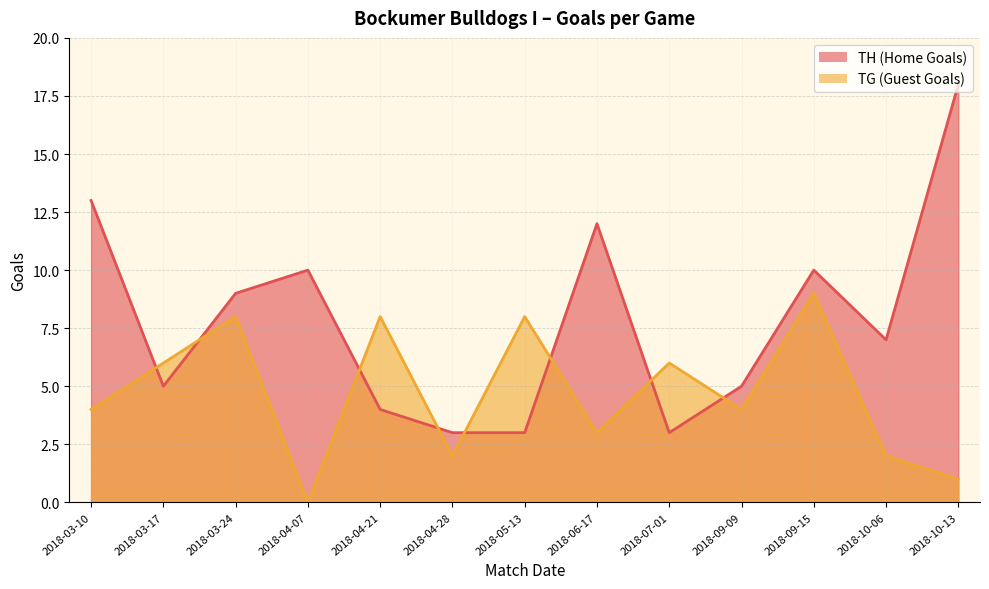

List the labels in order of TH (Home Goals) value, largest first.

2018-10-13, 2018-03-10, 2018-06-17, 2018-04-07, 2018-09-15, 2018-03-24, 2018-10-06, 2018-03-17, 2018-09-09, 2018-04-21, 2018-04-28, 2018-05-13, 2018-07-01